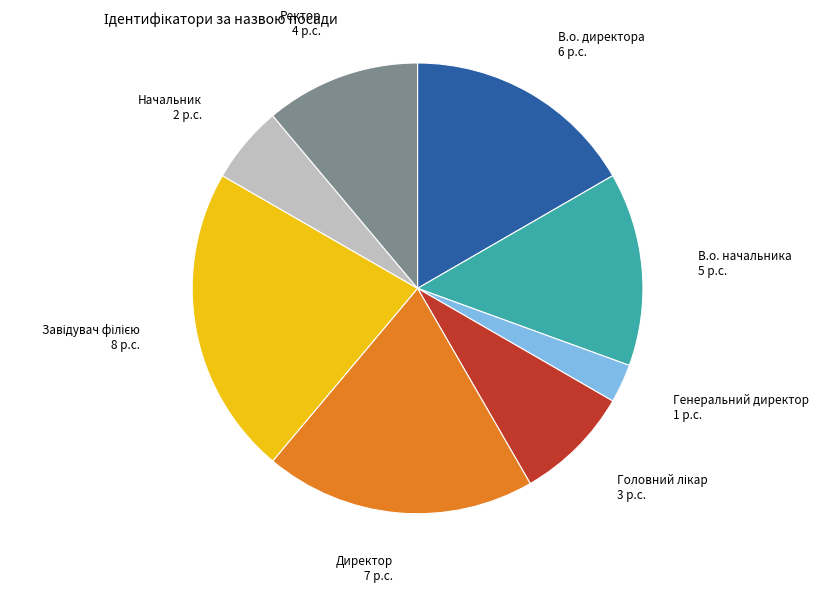

The Начальник slice represents 1% of the pie. True or false?

False